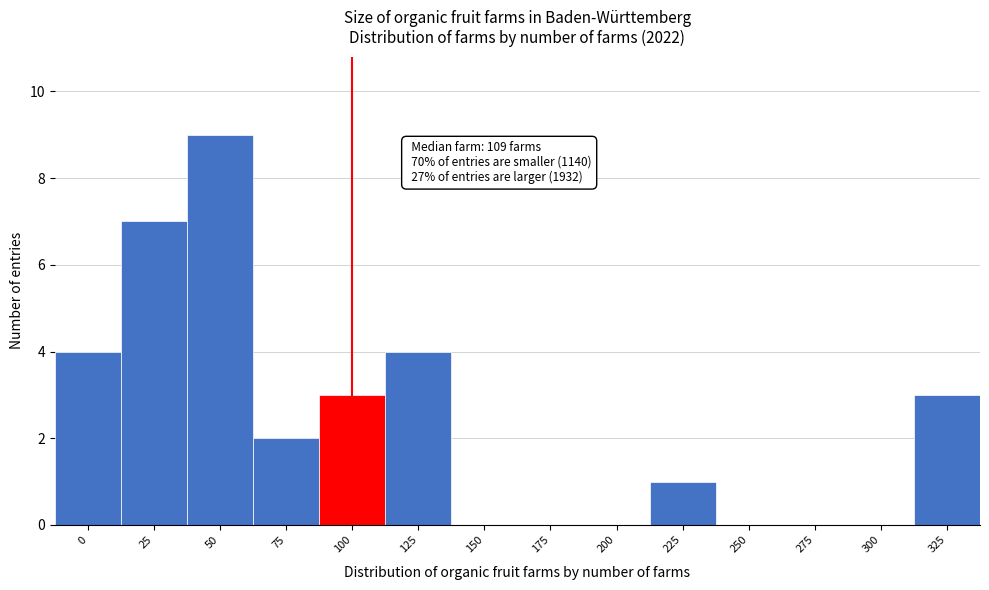

Reading left to right, list all the values displayed in this chart.

0=4	25=7	50=9	75=2	100=3	125=4	150=0	175=0	200=0	225=1	250=0	275=0	300=0	325=3